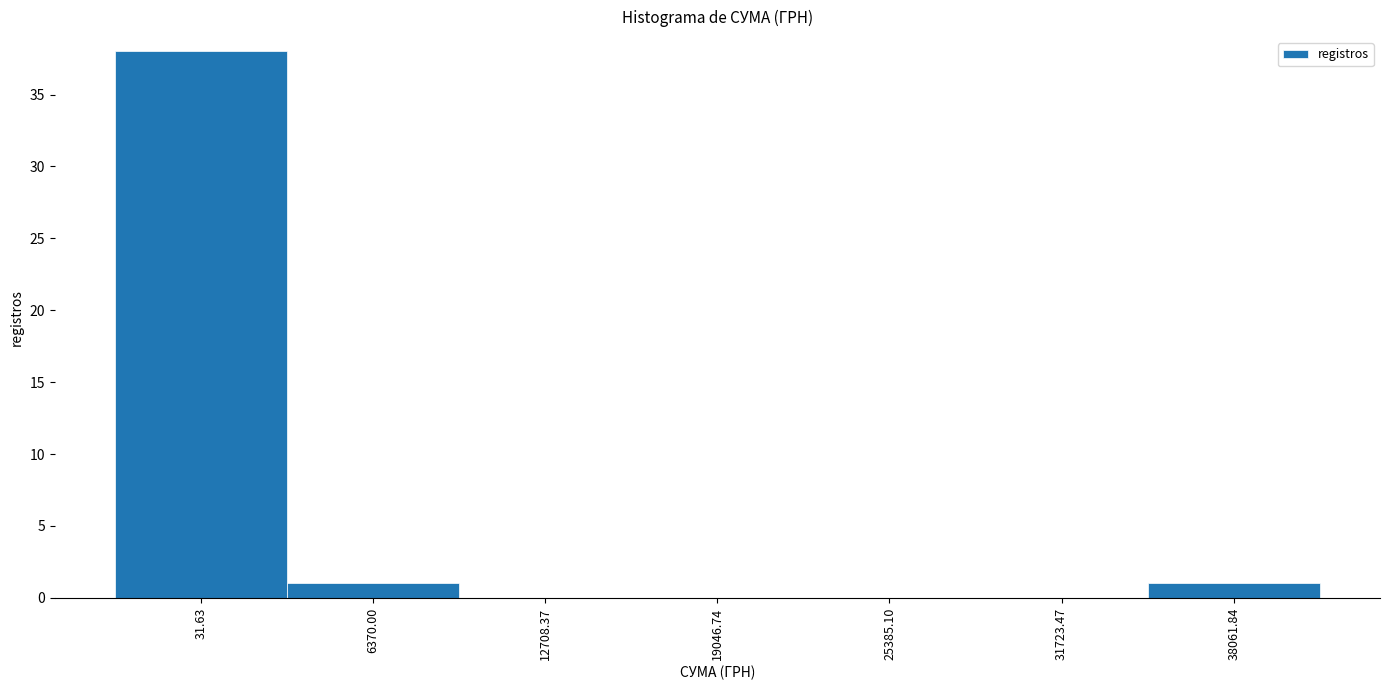

Reading left to right, list all the values displayed in this chart.

31.63=38	6370.00=1	12708.37=0	19046.74=0	25385.10=0	31723.47=0	38061.84=1